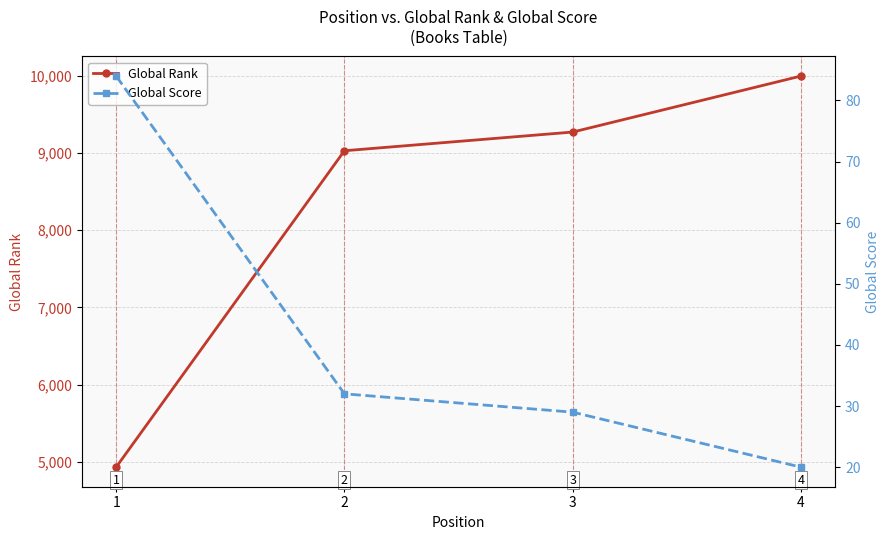

At which label does Global Score reach its peak?

1